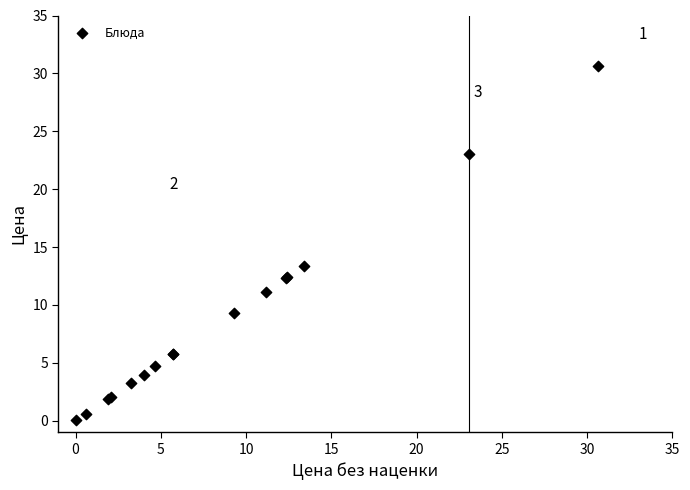

What Y value in the scatter plot is closest to 15?

13.4